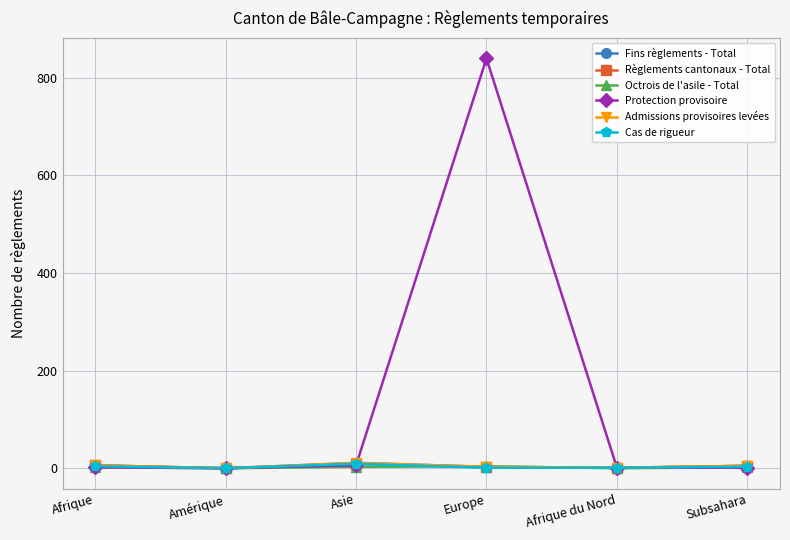

How many values in the Octrois de l'asile - Total series exceed 2?

2